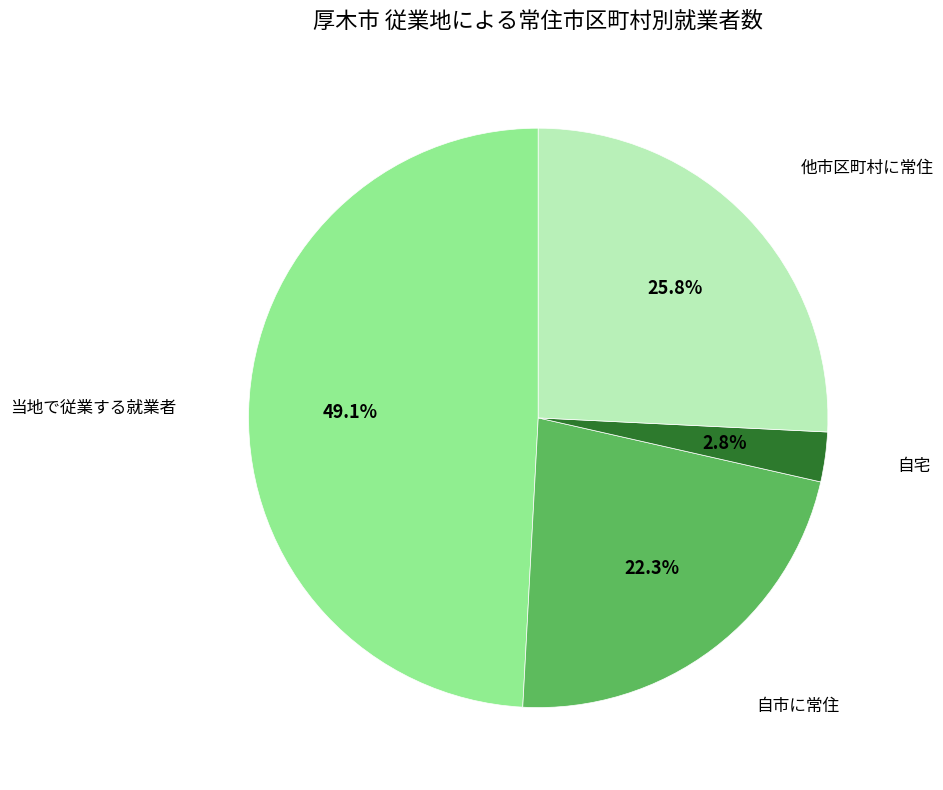

What percentage is the 当地で従業する就業者 slice, to the nearest percent?

49%